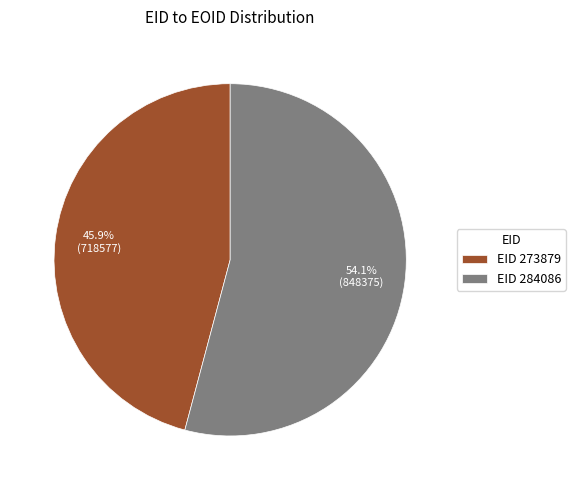

Rank the categories by value from lowest to highest.

EID 273879, EID 284086